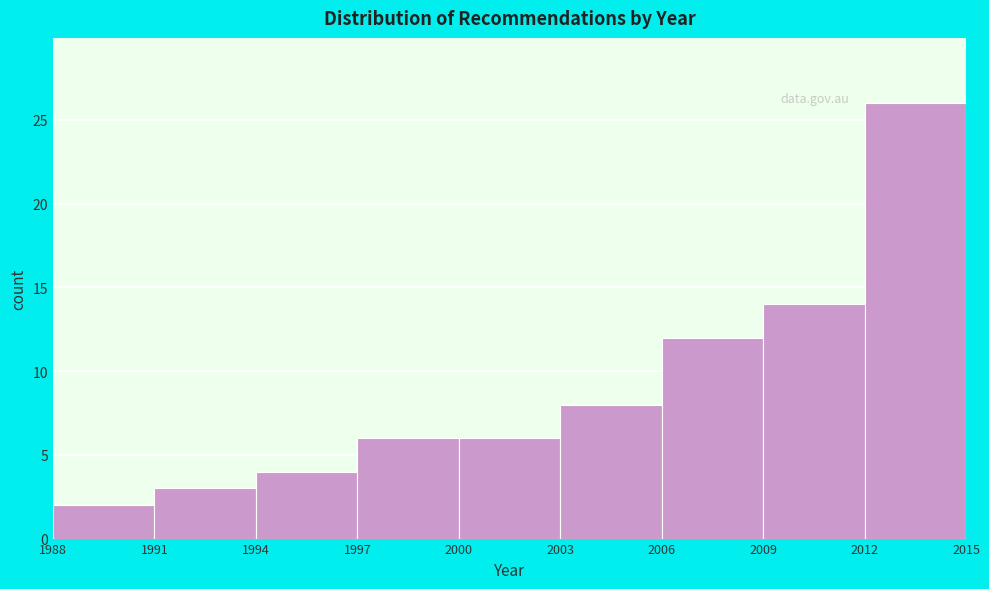

How tall is the bar that spans 2009 to 2012 on the x-axis? The values are not printed on the chart, so give them approximately, as read against the axis.

14